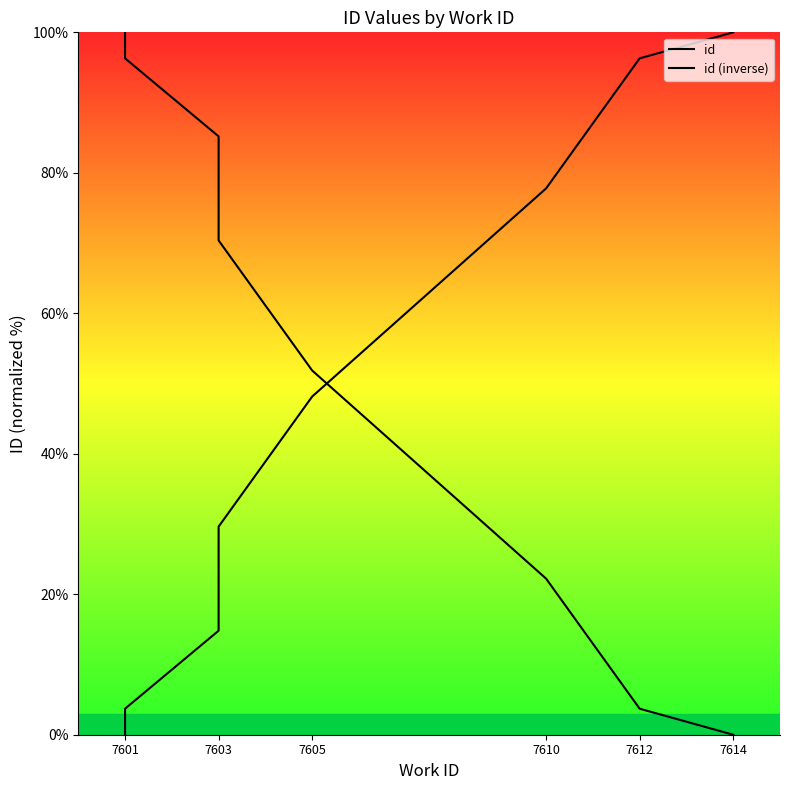

What is the sum of all id (inverse) values?

429.6